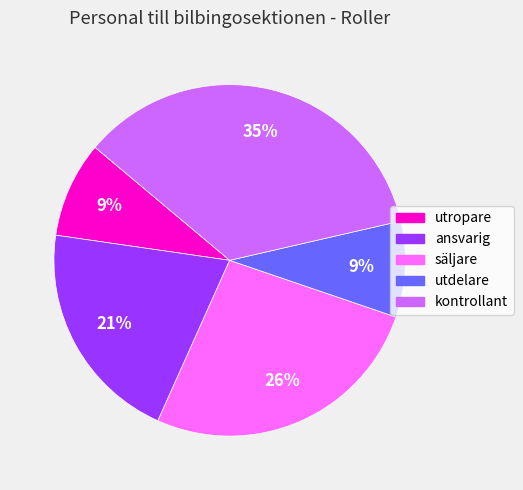

To the nearest percent, what is the combined percentage of ansvarig and säljare?

47%